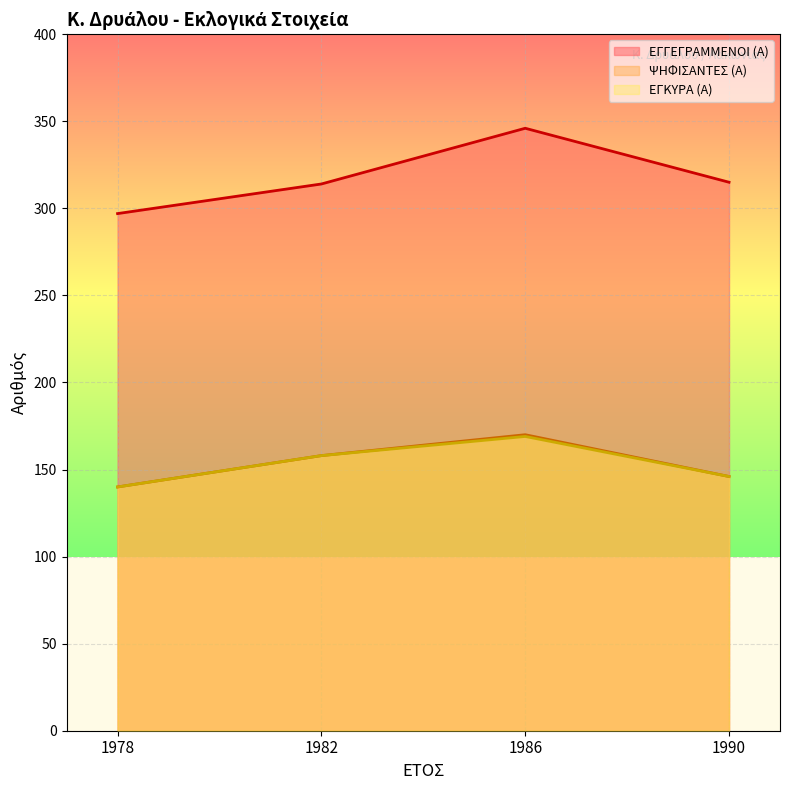

What is the sum of all ΨΗΦΙΣΑΝΤΕΣ (Α) values?

614